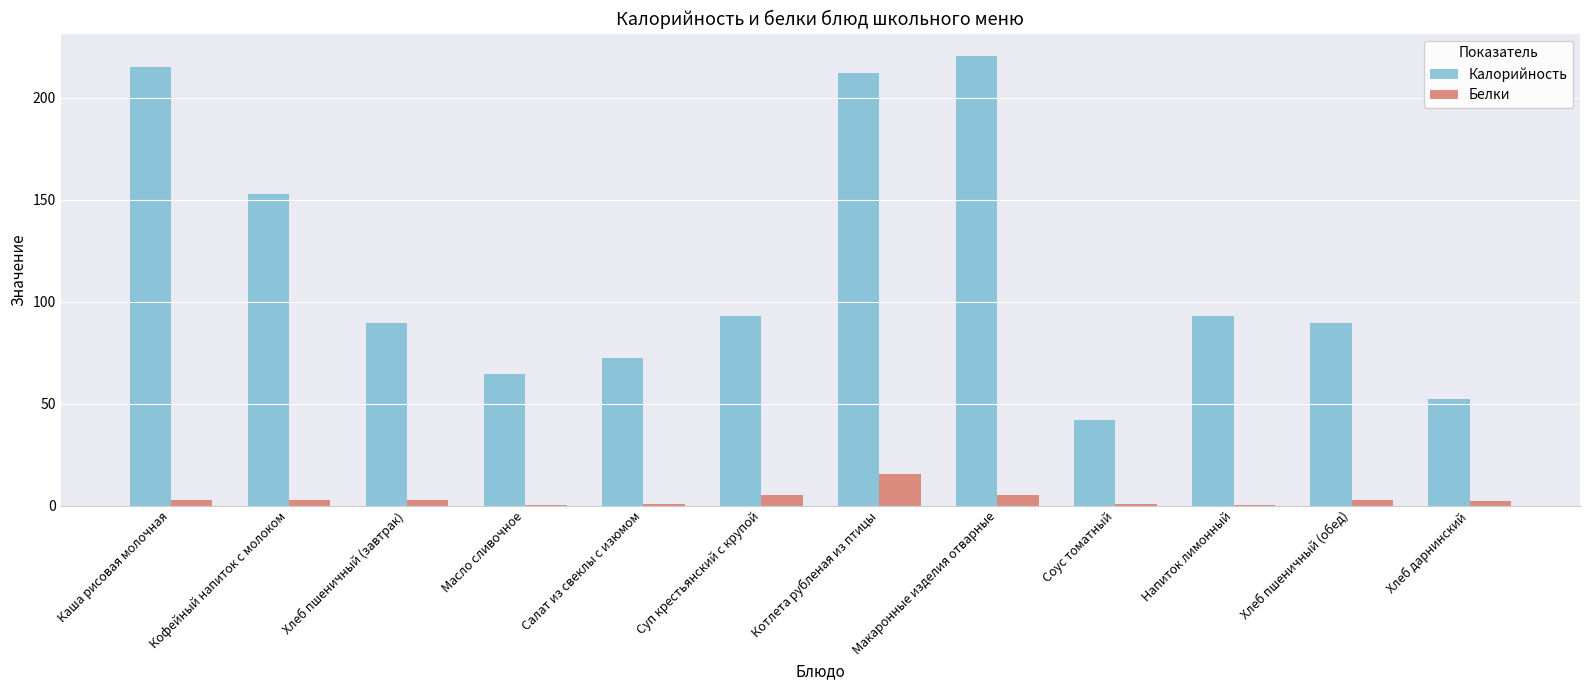

Where does the Калорийность series first go above 92?

Каша рисовая молочная